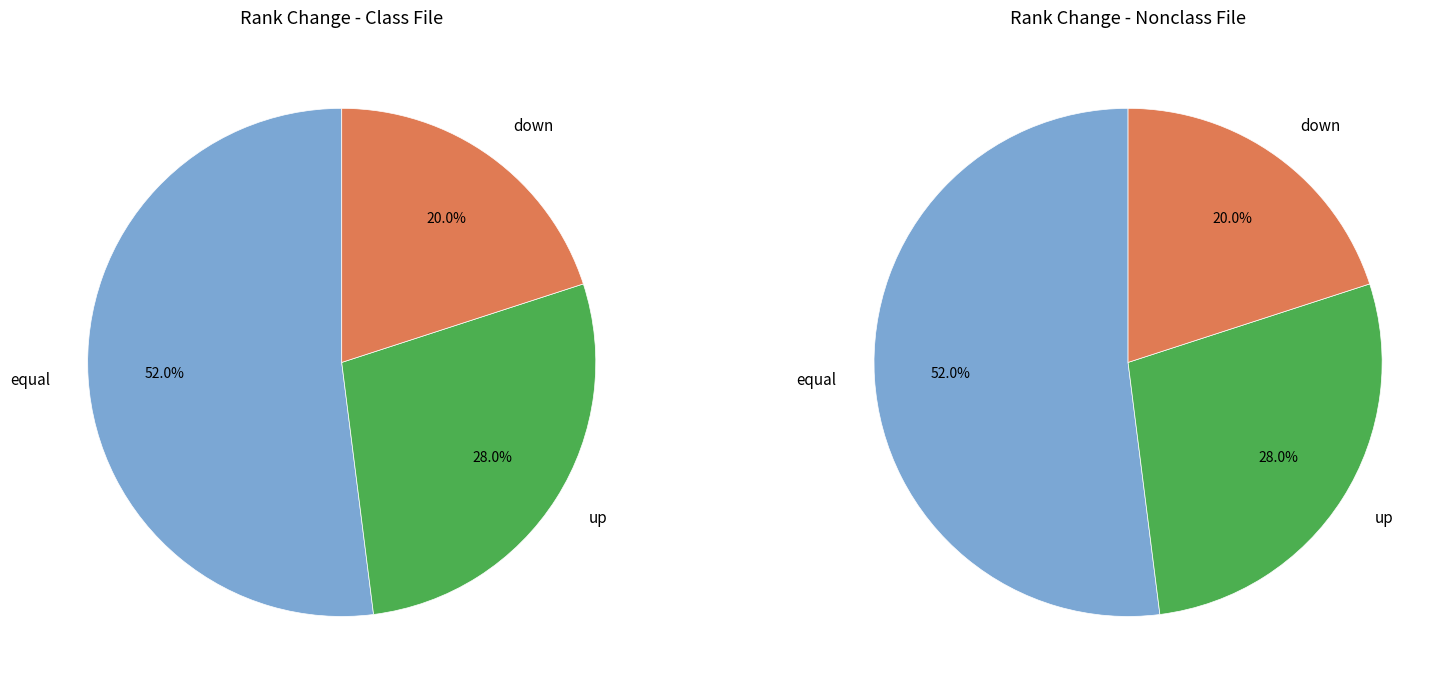

How many slices are in this pie chart?

3